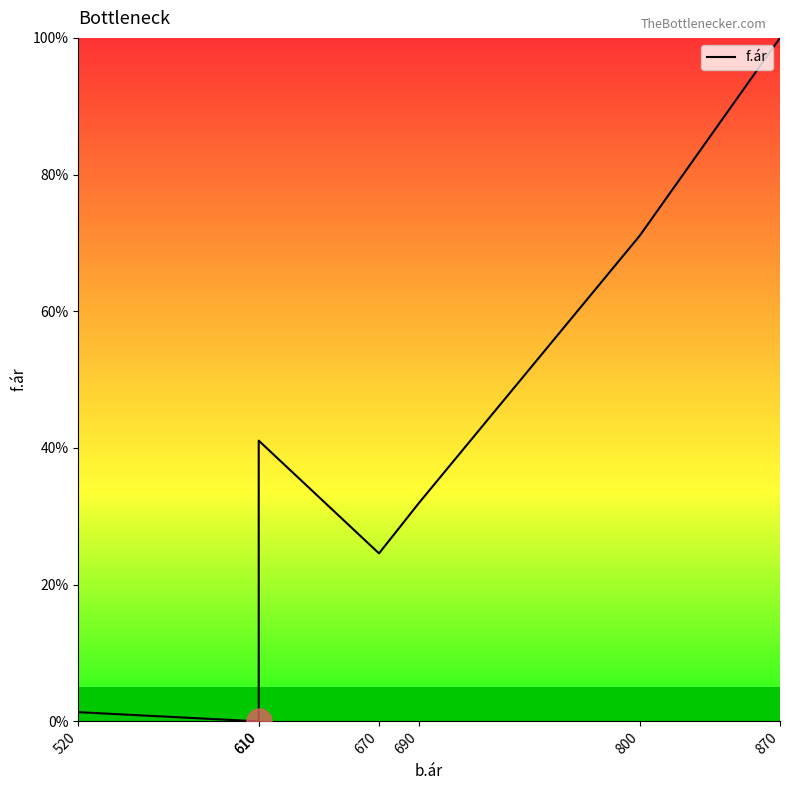

What is the sum of the values at 610 and 870?

100.0